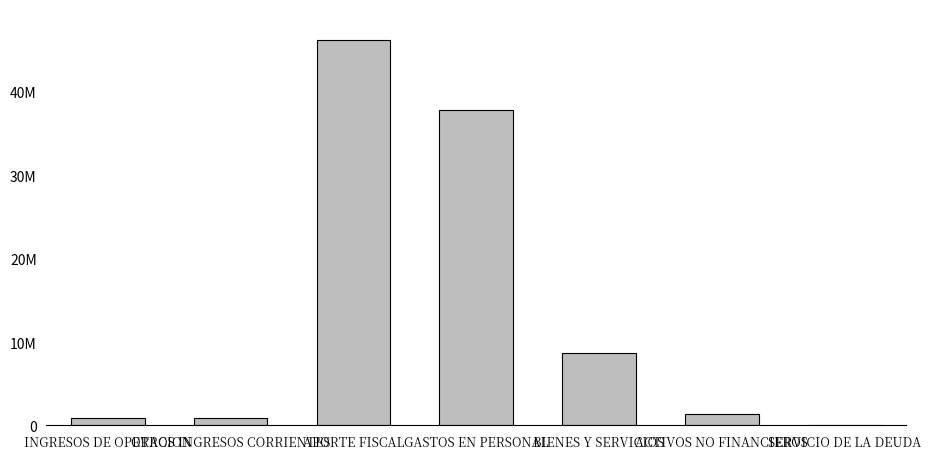

Are the bars horizontal?

No